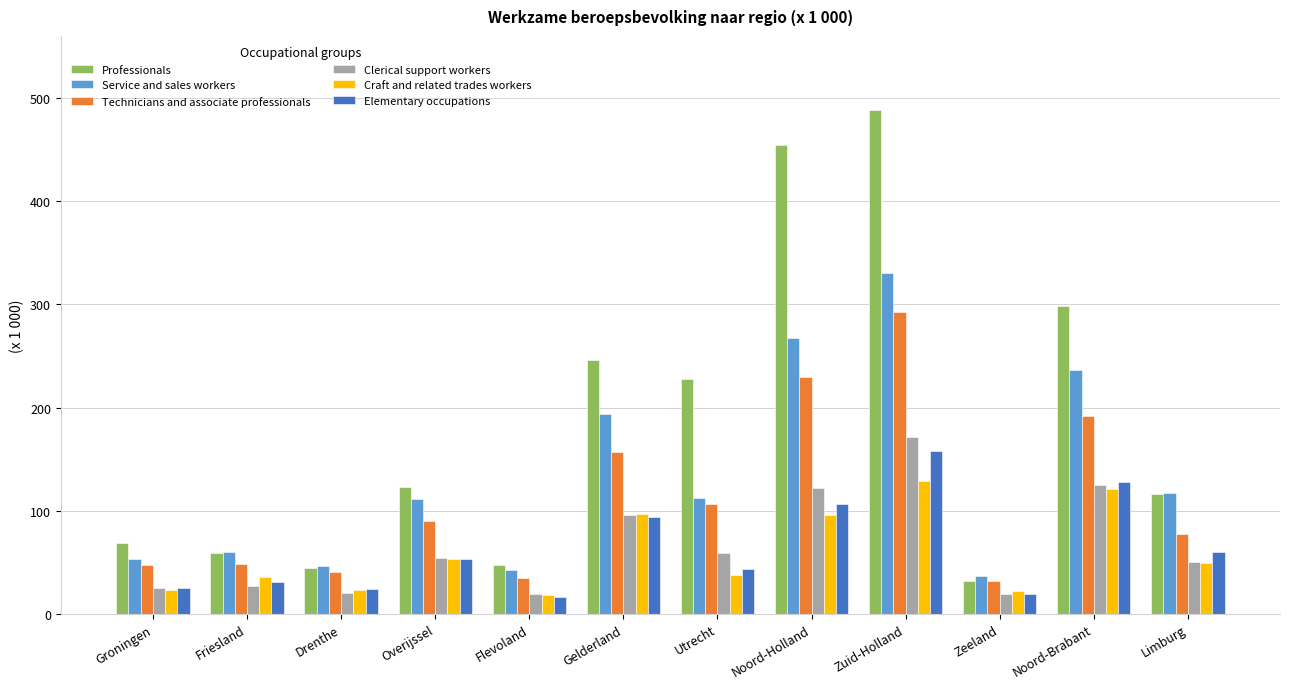

What is the difference between the Professionals values at Zeeland and Overijssel?

91